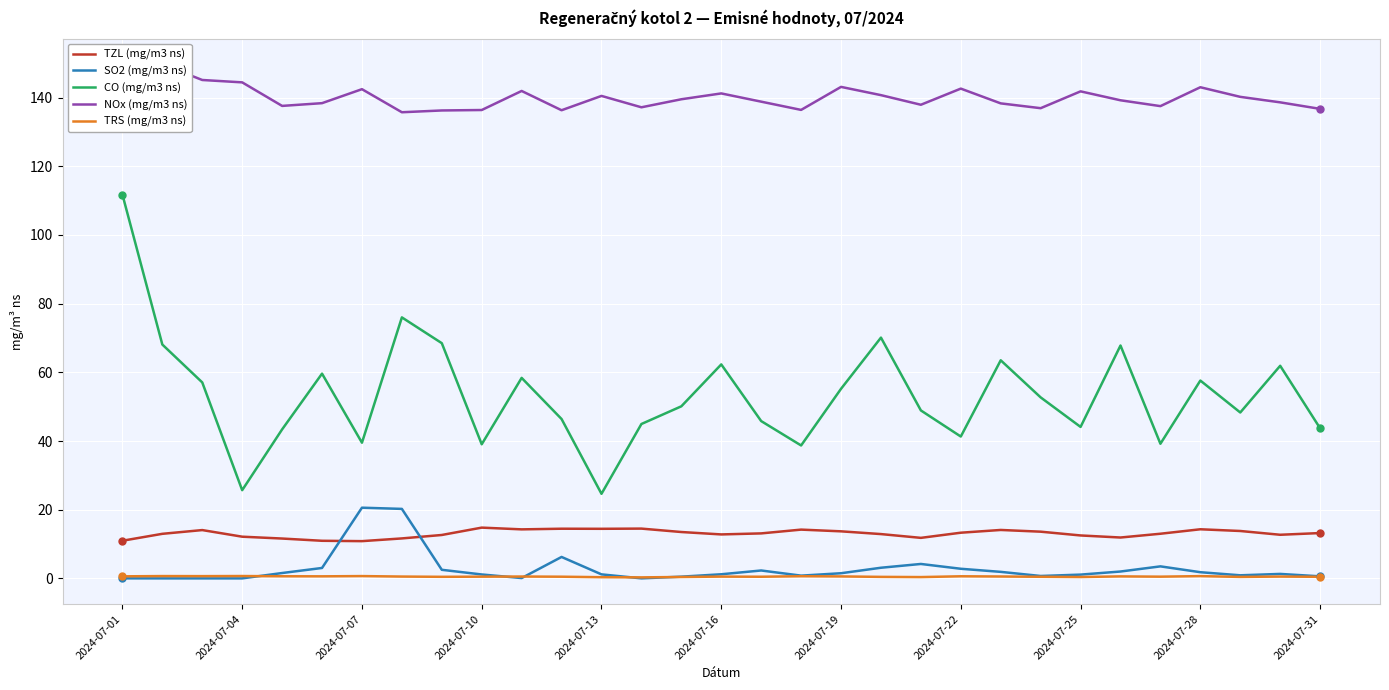

At which label does CO (mg/m3 ns) reach its peak?

2024-07-01